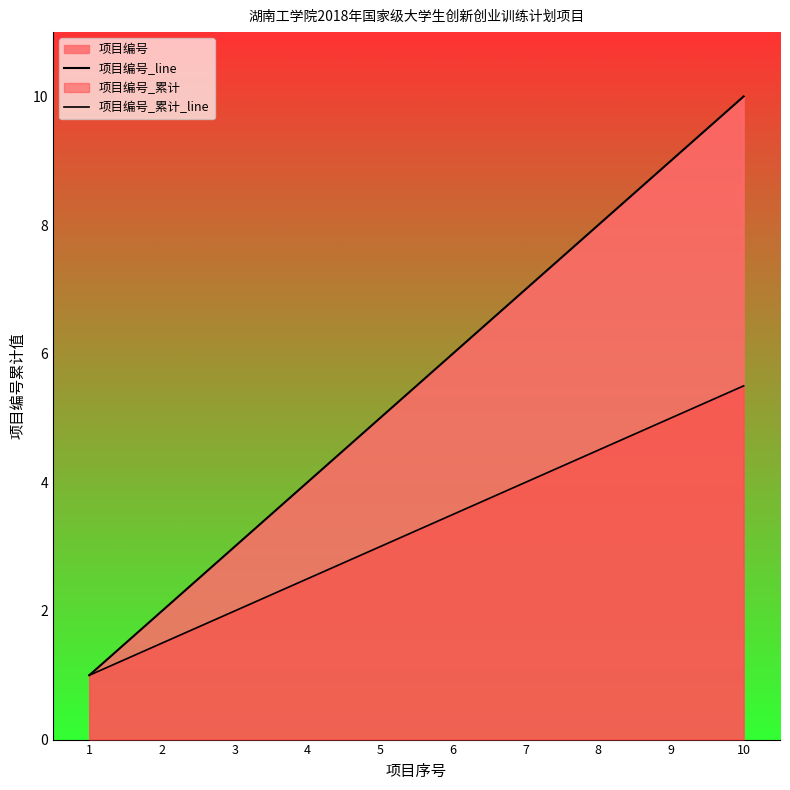

Between 5 and 7, which is larger?

7